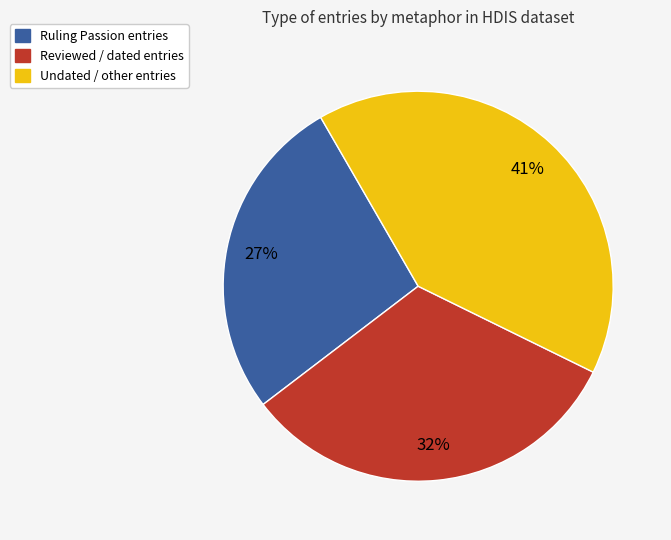

Is there a majority slice in this chart?

No